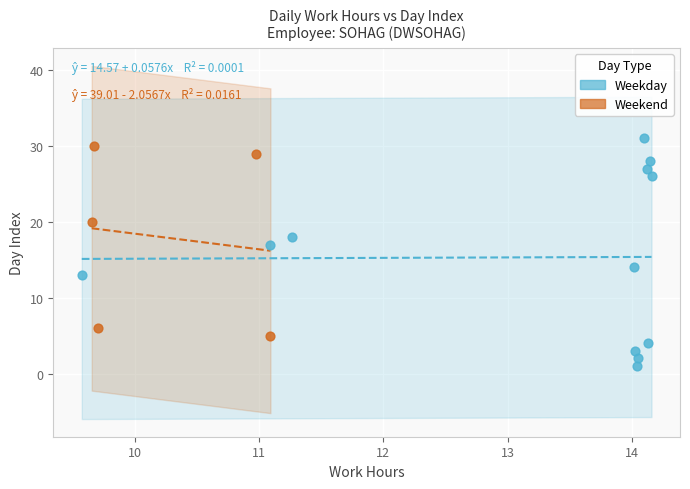

Which series reaches the maximum Y coordinate?

Weekday